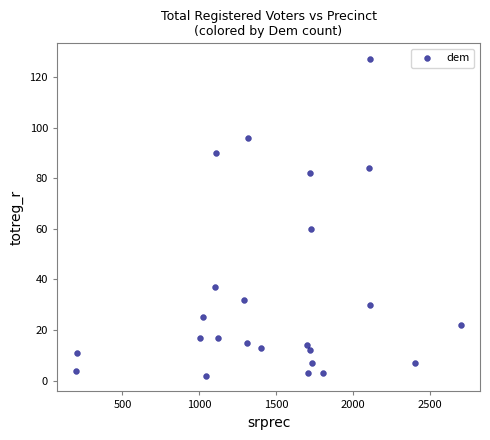

What is the range of Y values (max minus min)?

125